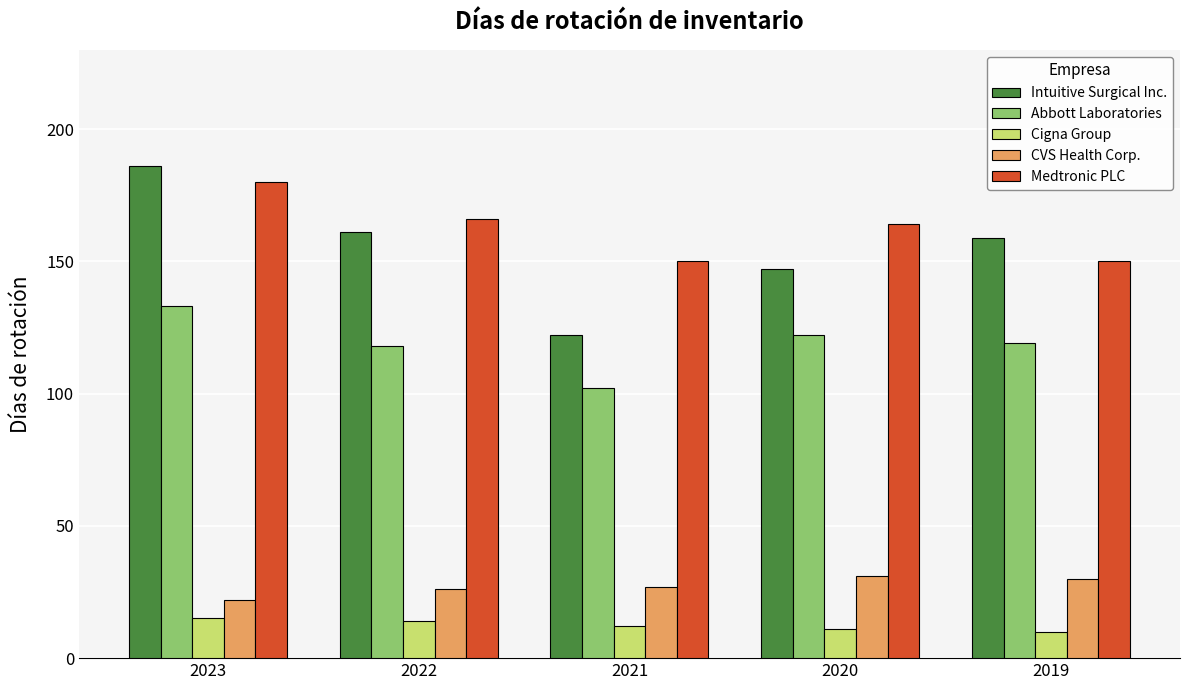

What is the value of the CVS Health Corp. bar at the 2nd from the left?

26